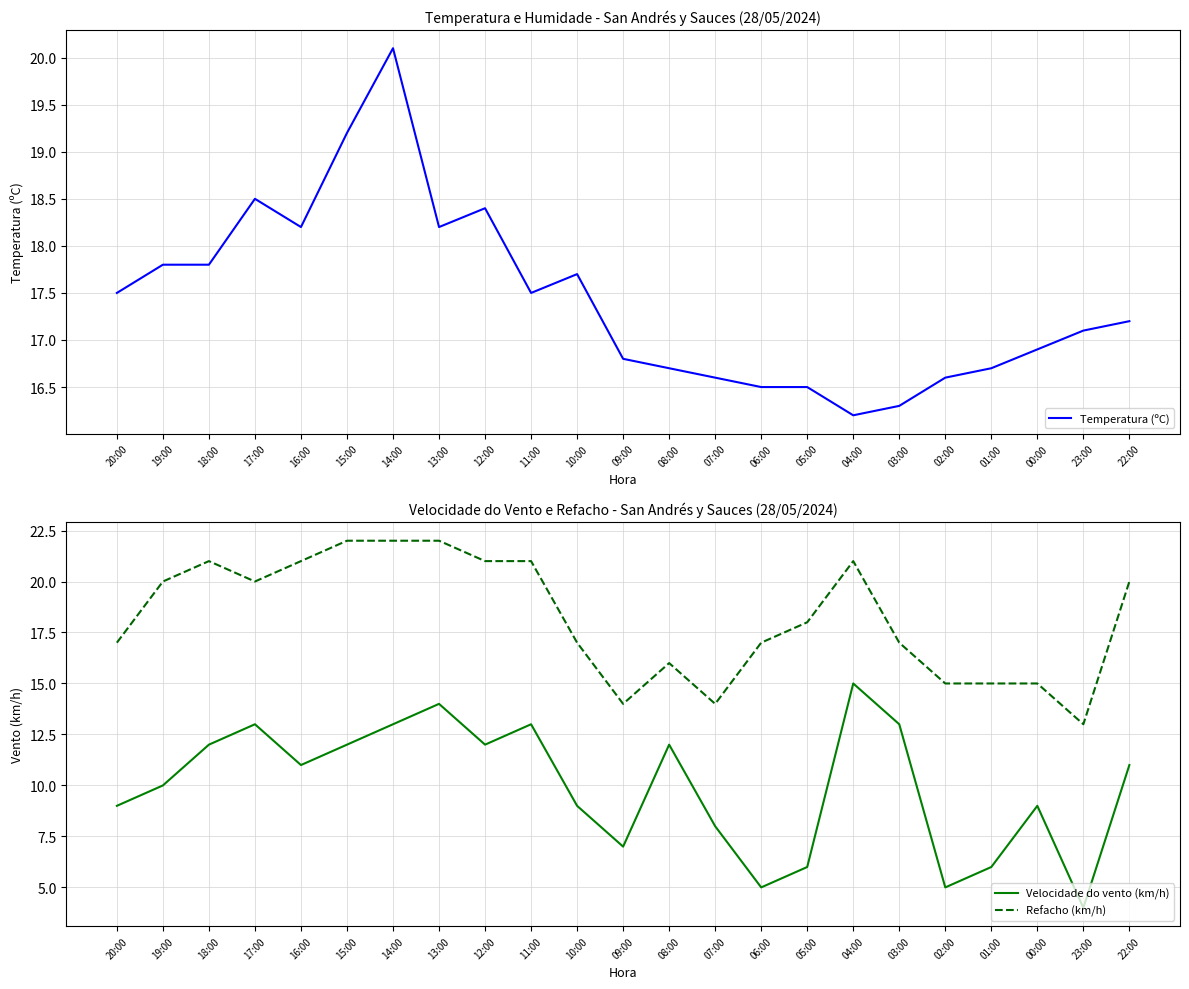

Which series has the largest range (max minus min)?

Velocidade do vento (km/h)